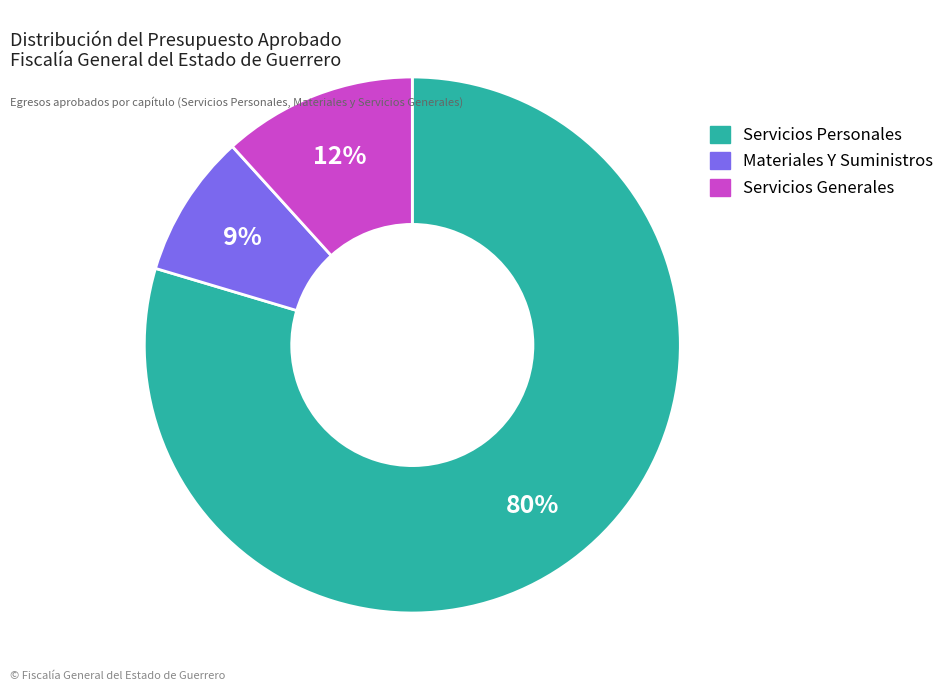

Count the number of slices in the pie.

3